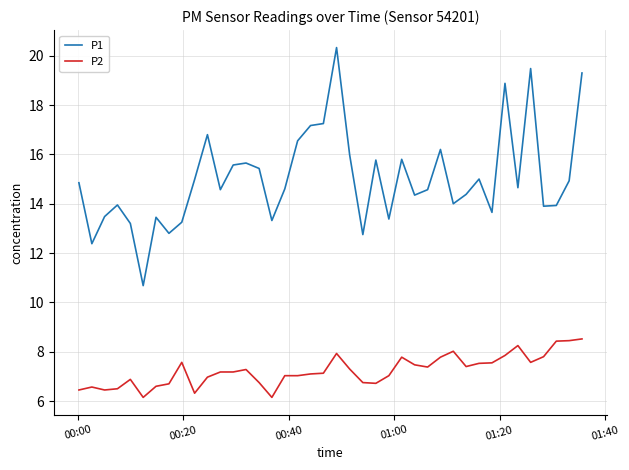

Which series has the largest total across all categories?

P1